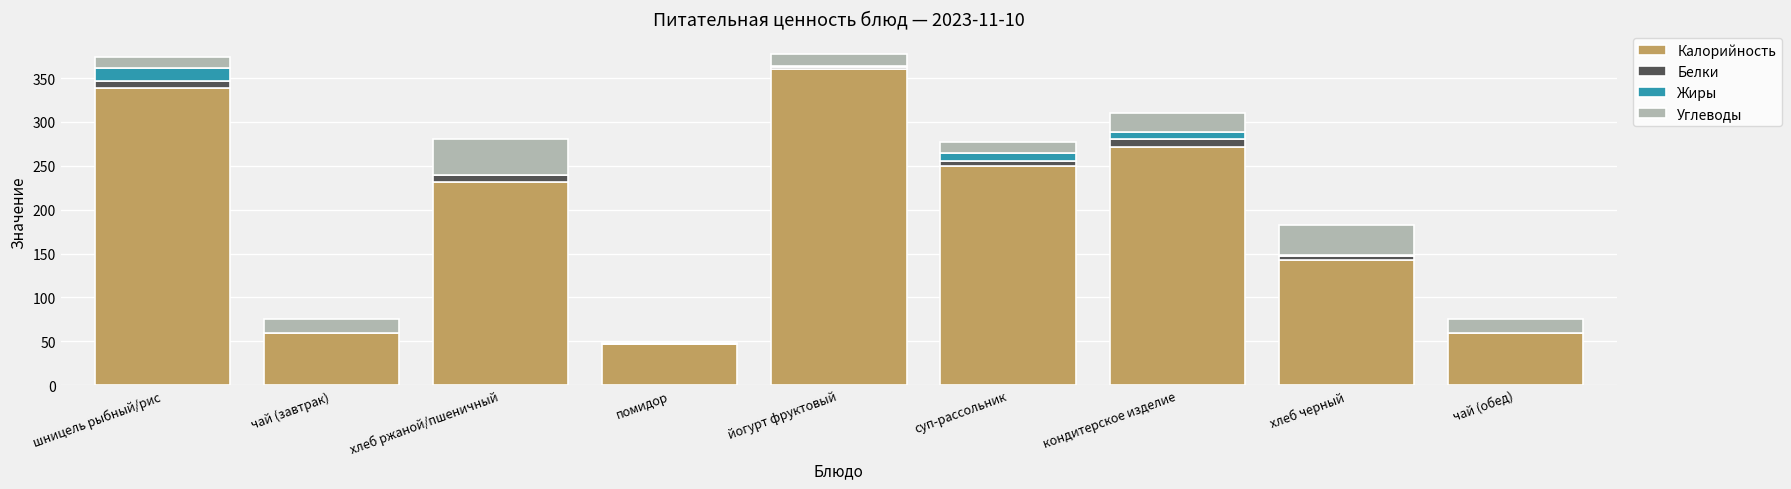

What is the sum of all Калорийность values?

1762